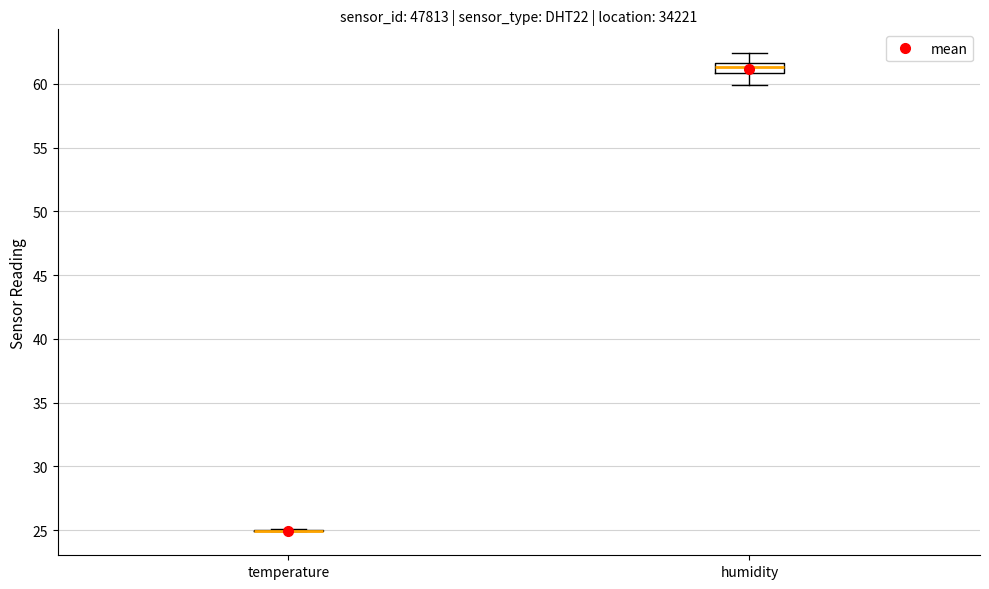

Comparing the boxes themselves (not the whiskers), which one is the tallest?

humidity